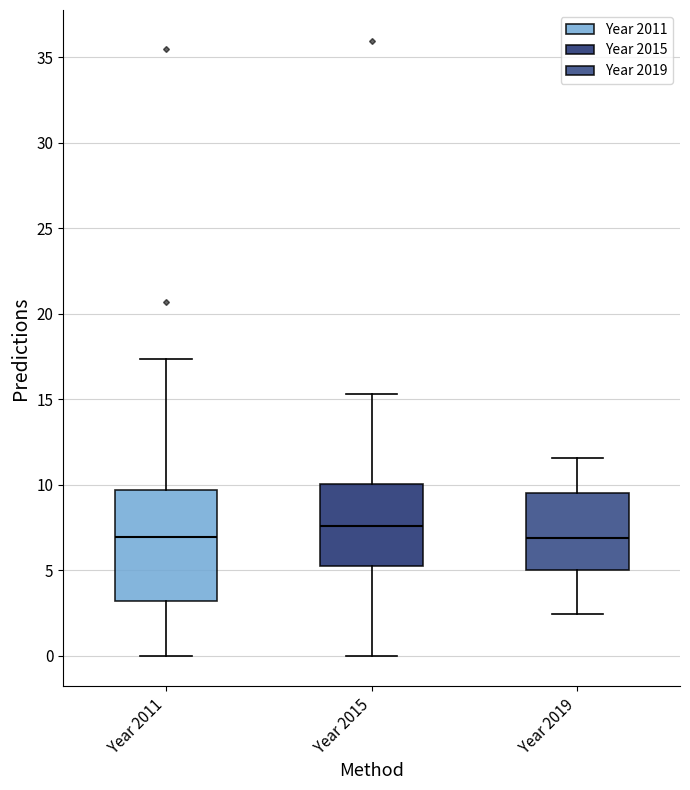

Reading left to right, read every box against the y-axis: the position of its median line, the range the box covers, and the ends of its whiskers. The values are not printed on the chart, so give them approximately, as read against the axis.

Year 2011: median 7.0, box 3.0 to 9.5, whiskers 0.0 to 17.5
Year 2015: median 7.5, box 5.0 to 10.0, whiskers 0.0 to 15.5
Year 2019: median 7.0, box 5.0 to 9.5, whiskers 2.5 to 11.5